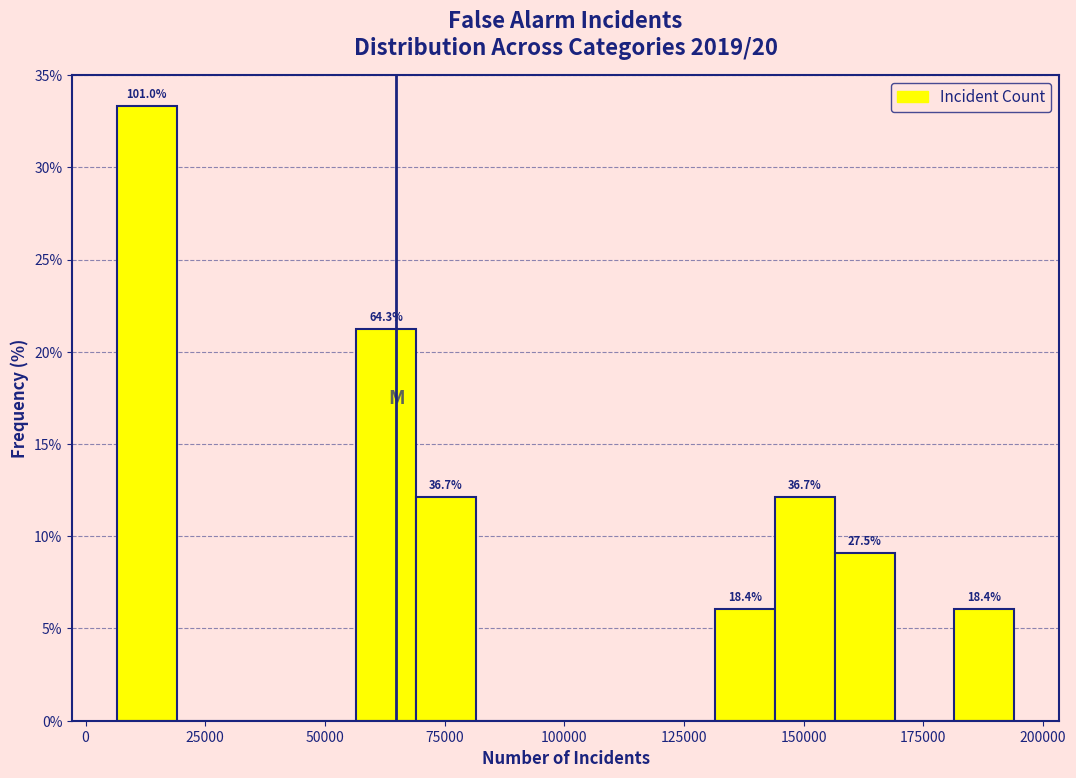

Read against the x-axis, roughly where is the centre of the tallest bar?

15000